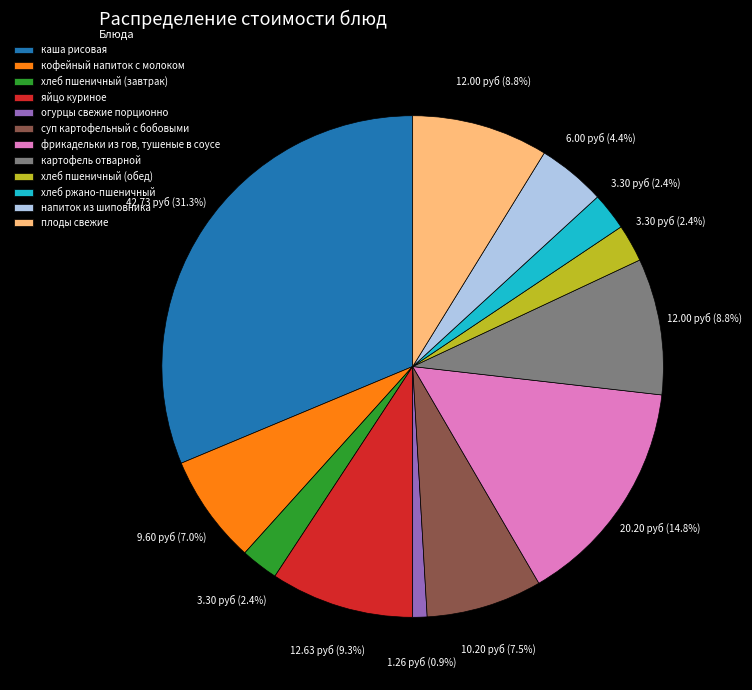

The фрикадельки из гов, тушеные в соусе slice represents 15% of the pie. True or false?

True